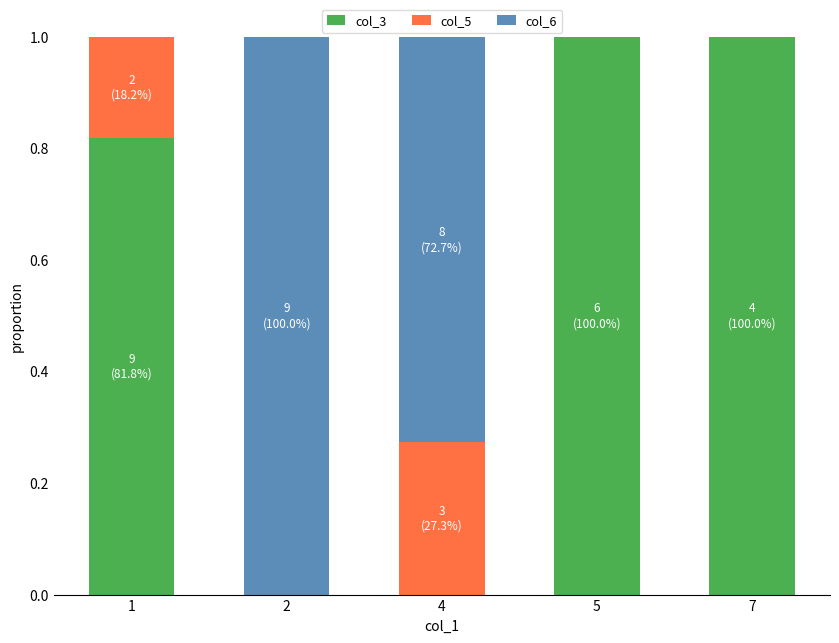

What is the total value across all series at 1?

1.0